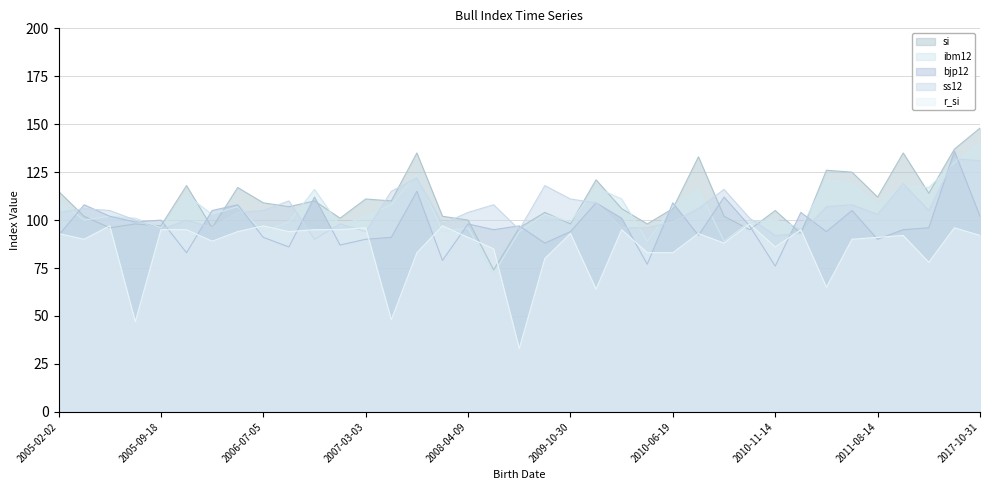

Which category has the lowest value in the r_si series?

2009-02-04